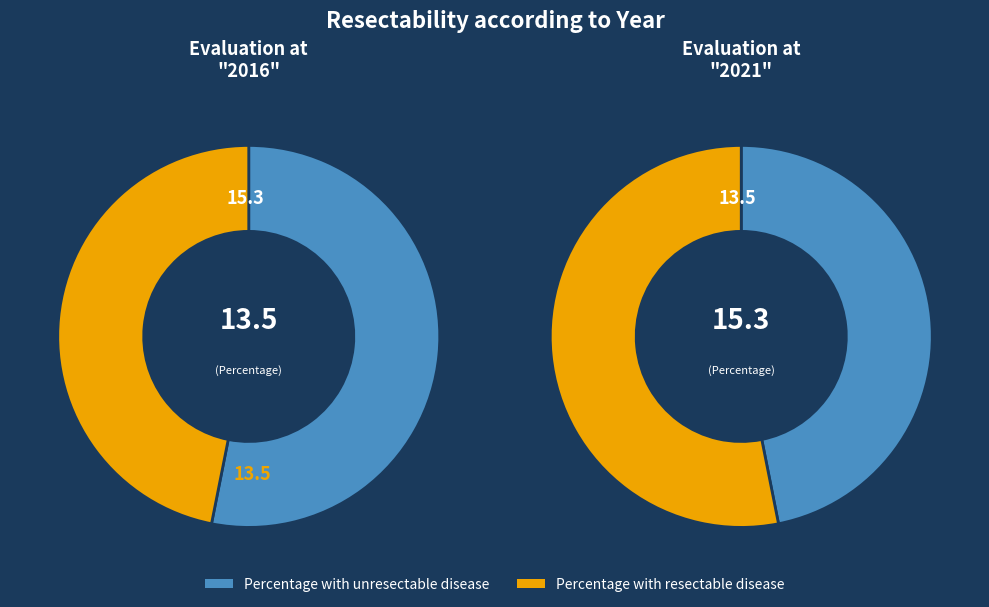

Count the number of slices in the pie.

2